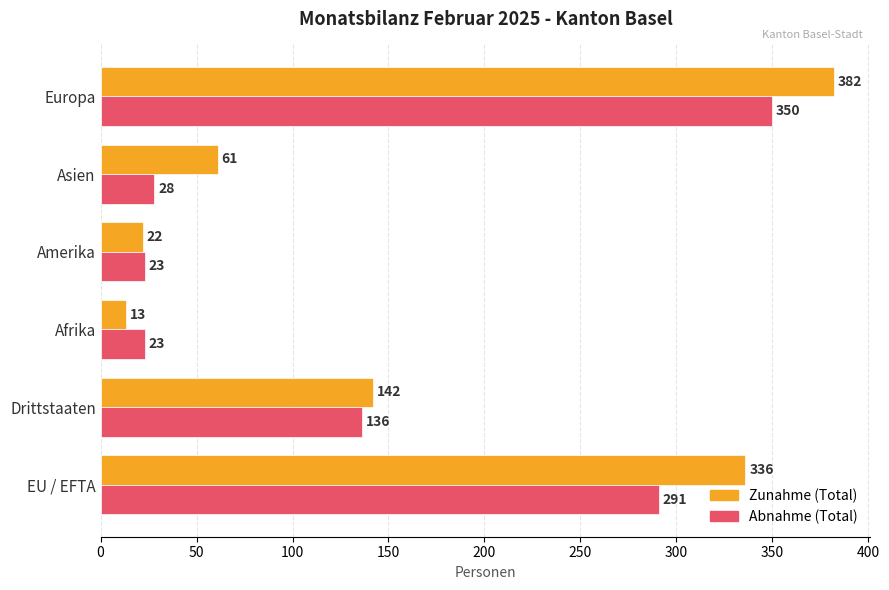

At which category is the sum across all series the highest?

Europa